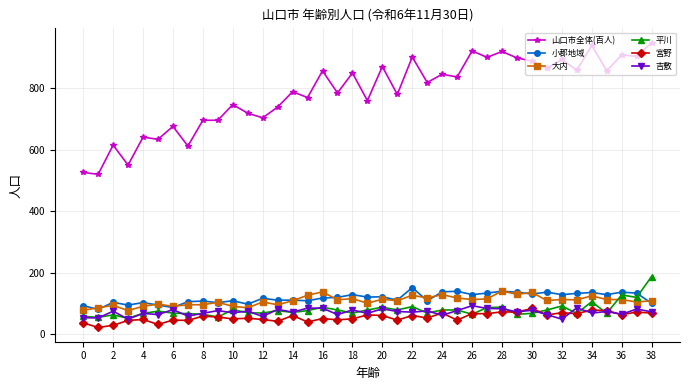

At how many categories does at least one series exceed 307?

39